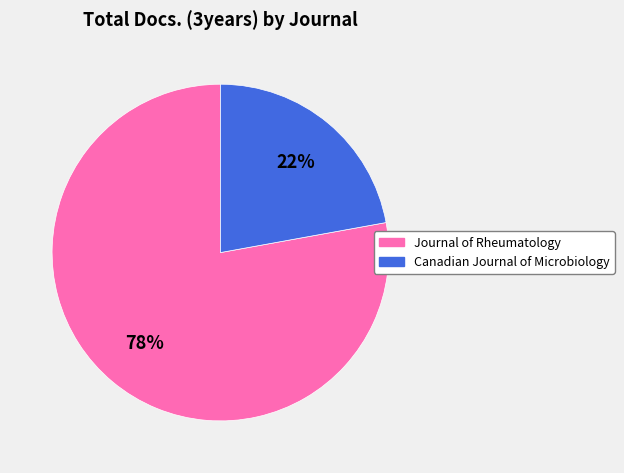

Rank the categories by value from highest to lowest.

Journal of Rheumatology, Canadian Journal of Microbiology